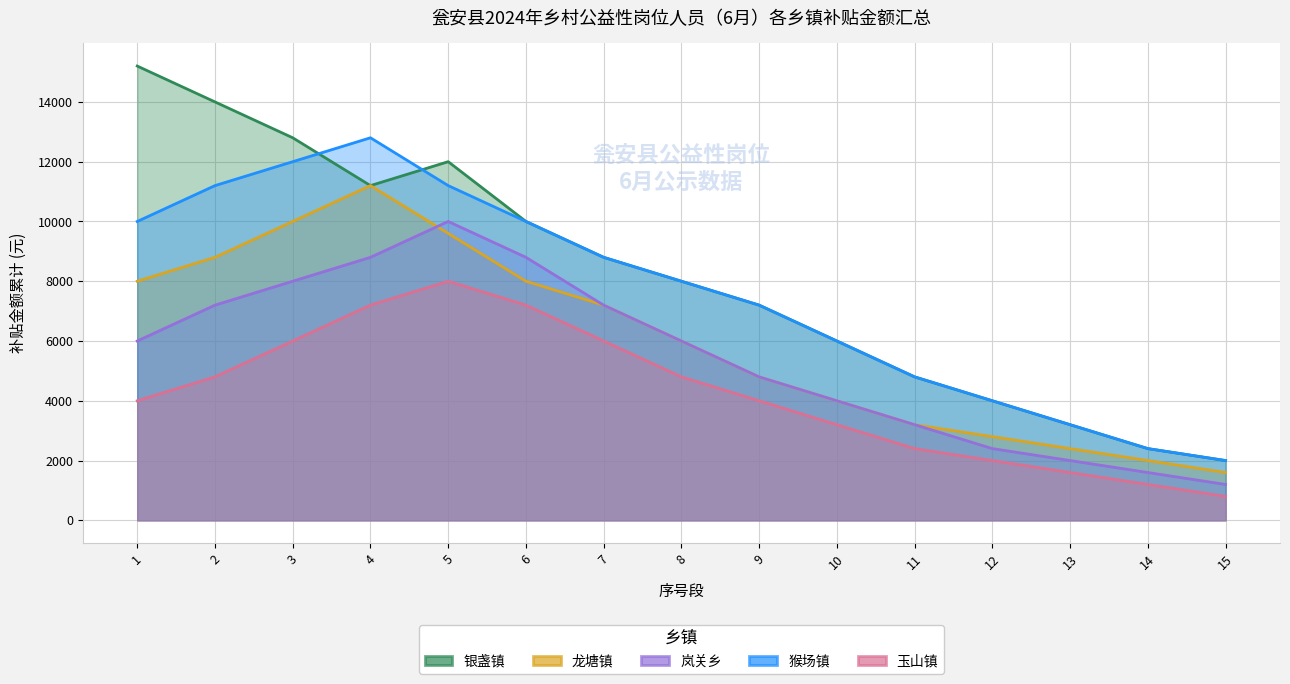

What is the spread (max minus min) of values at 5?

4000